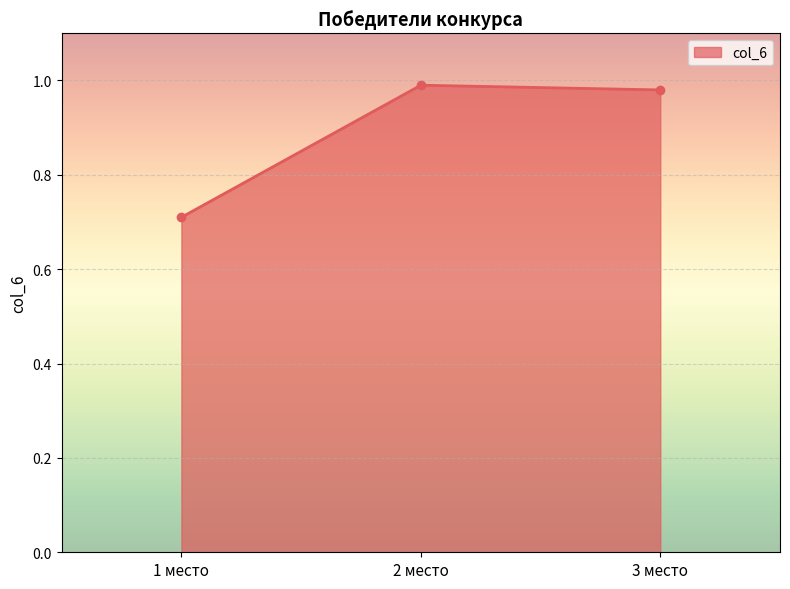

What position from the left is 2 место?

2